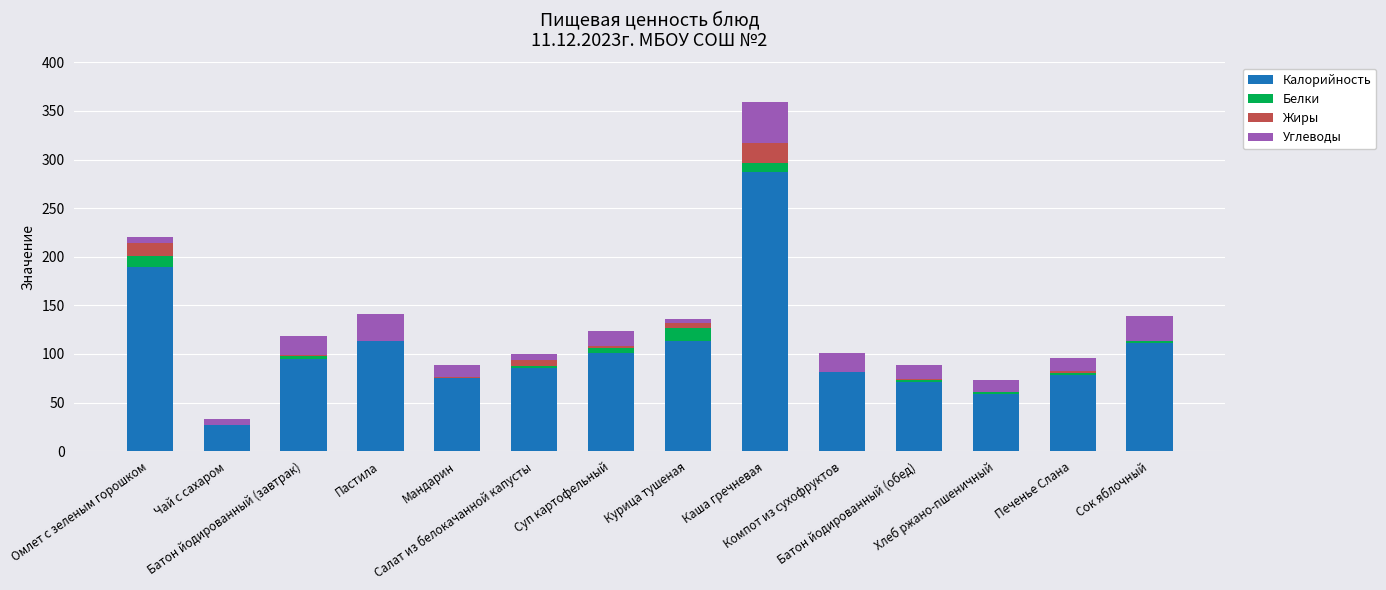

Rank the series by their maximum value, from highest to lowest.

Калорийность, Углеводы, Жиры, Белки